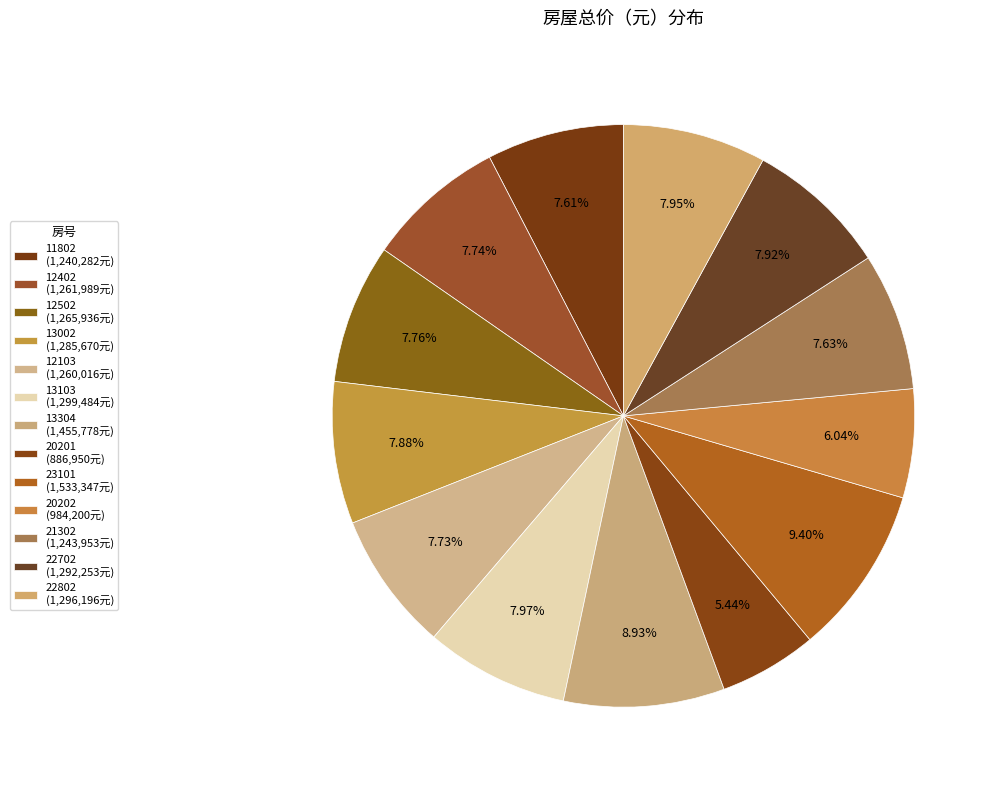

Combined, do 12103 and 20201 account for over 50%?

No